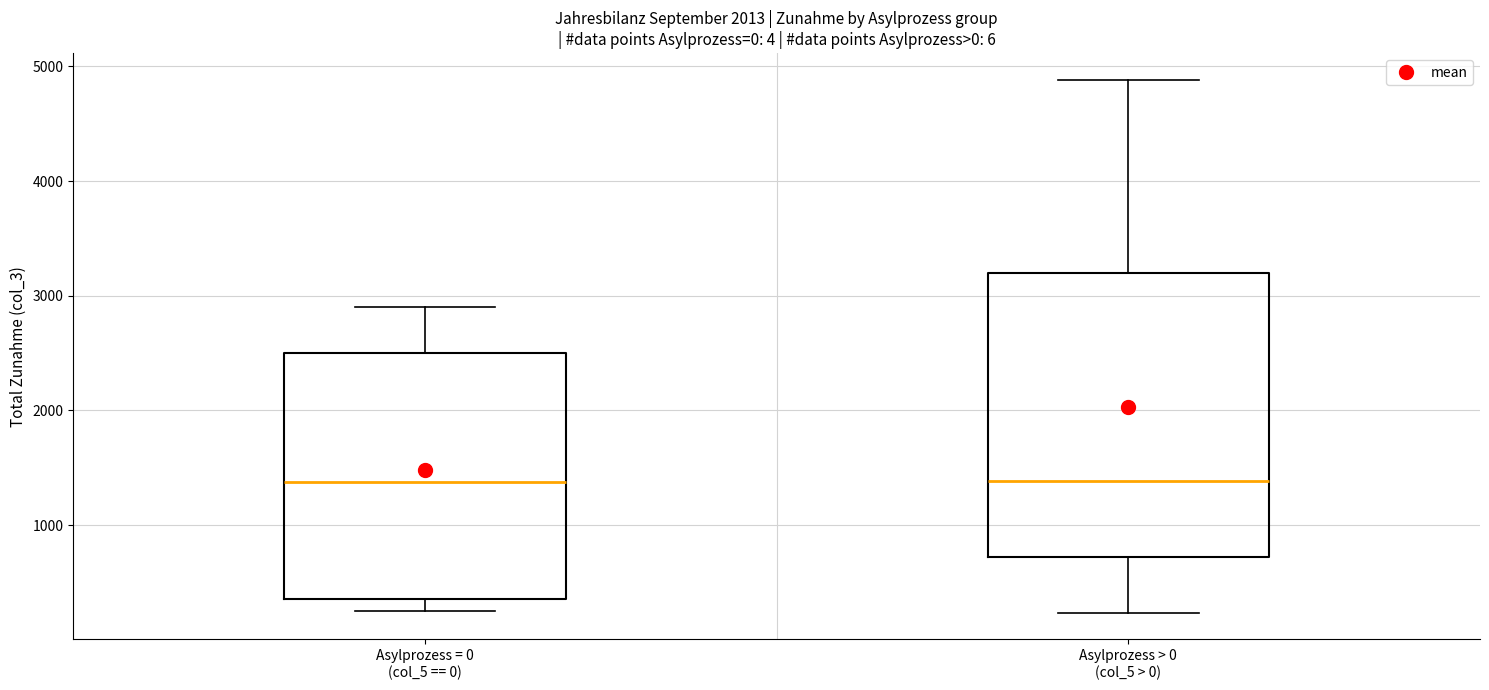

Comparing the boxes themselves (not the whiskers), which one is the tallest?

Asylprozess > 0 (col_5 > 0)